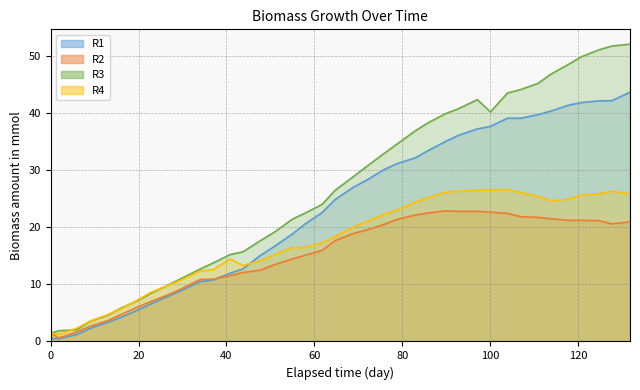

How many intersections are there between R4 and R3?

4